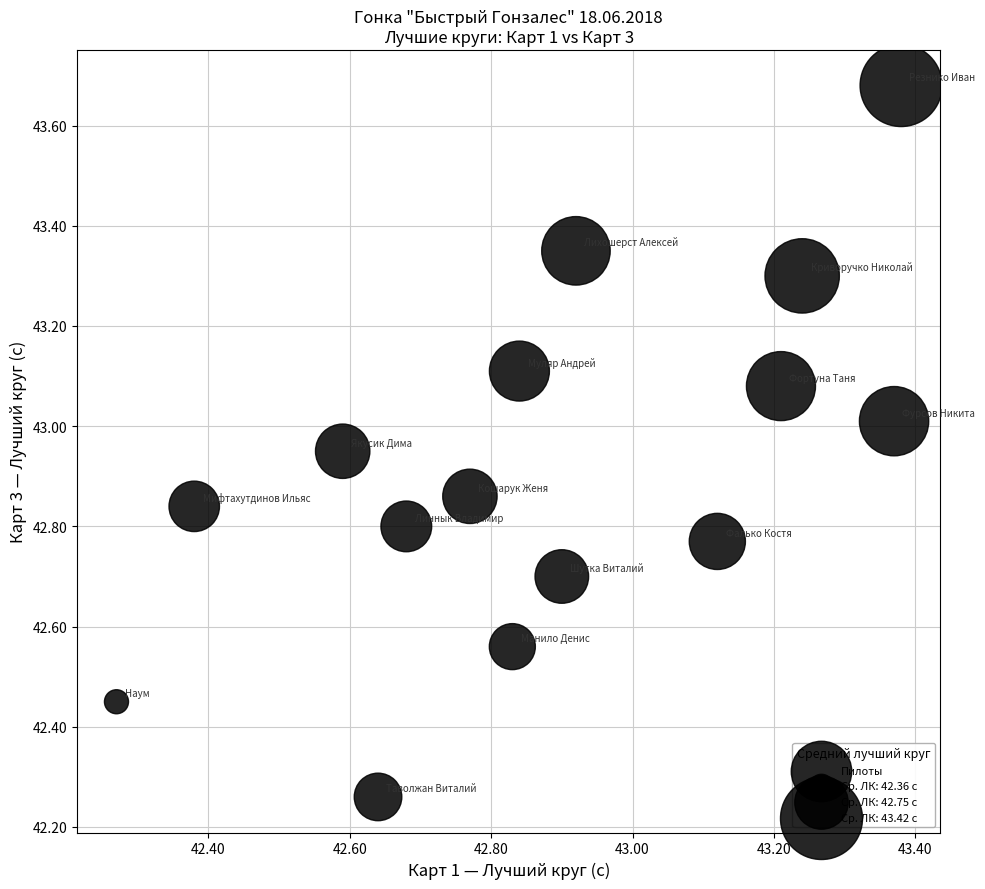

What is the range of Y values (max minus min)?

1.4